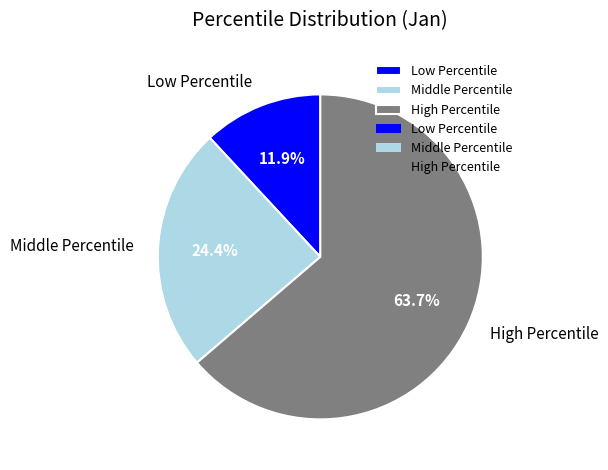

Is the sum of Low Percentile and High Percentile greater than half?

Yes